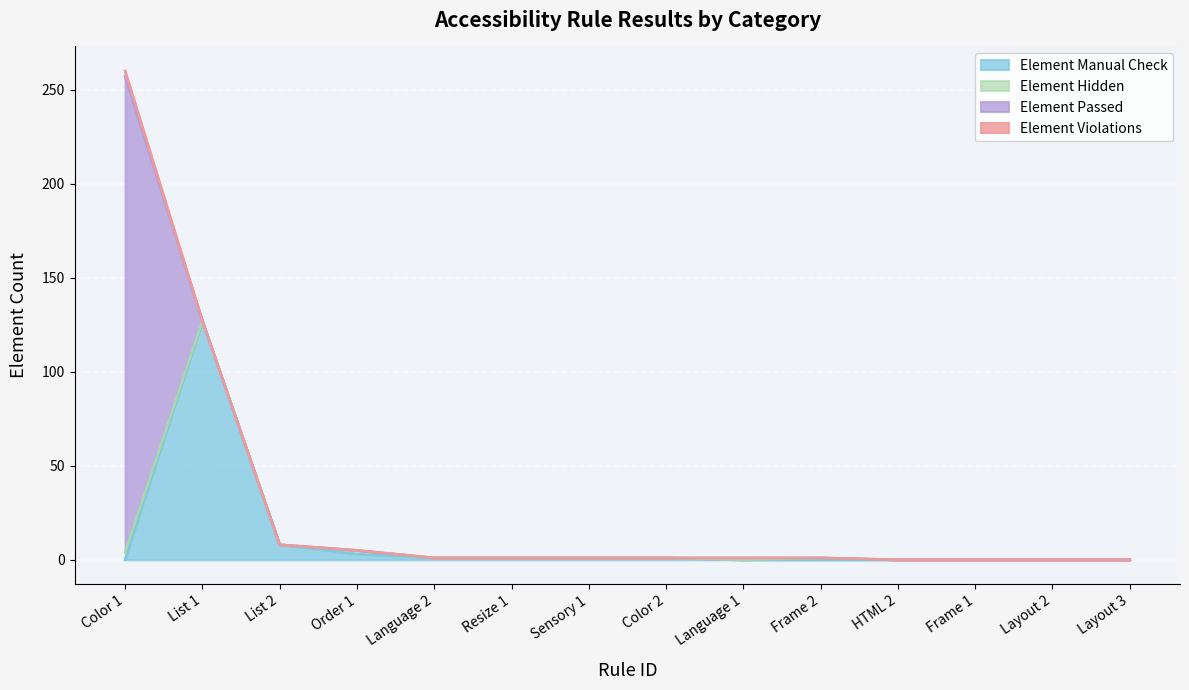

Reading left to right, extract all data points from this chart.

Element Manual Check: Color 1=0	List 1=127	List 2=8	Order 1=3	Language 2=1	Resize 1=1	Sensory 1=1	Color 2=1	Language 1=0	Frame 2=0	HTML 2=0	Frame 1=0	Layout 2=0	Layout 3=0
Element Hidden: Color 1=4	List 1=0	List 2=0	Order 1=2	Language 2=0	Resize 1=0	Sensory 1=0	Color 2=0	Language 1=0	Frame 2=1	HTML 2=0	Frame 1=0	Layout 2=0	Layout 3=0
Element Passed: Color 1=253	List 1=0	List 2=0	Order 1=0	Language 2=0	Resize 1=0	Sensory 1=0	Color 2=0	Language 1=1	Frame 2=0	HTML 2=0	Frame 1=0	Layout 2=0	Layout 3=0
Element Violations: Color 1=3	List 1=0	List 2=0	Order 1=0	Language 2=0	Resize 1=0	Sensory 1=0	Color 2=0	Language 1=0	Frame 2=0	HTML 2=0	Frame 1=0	Layout 2=0	Layout 3=0